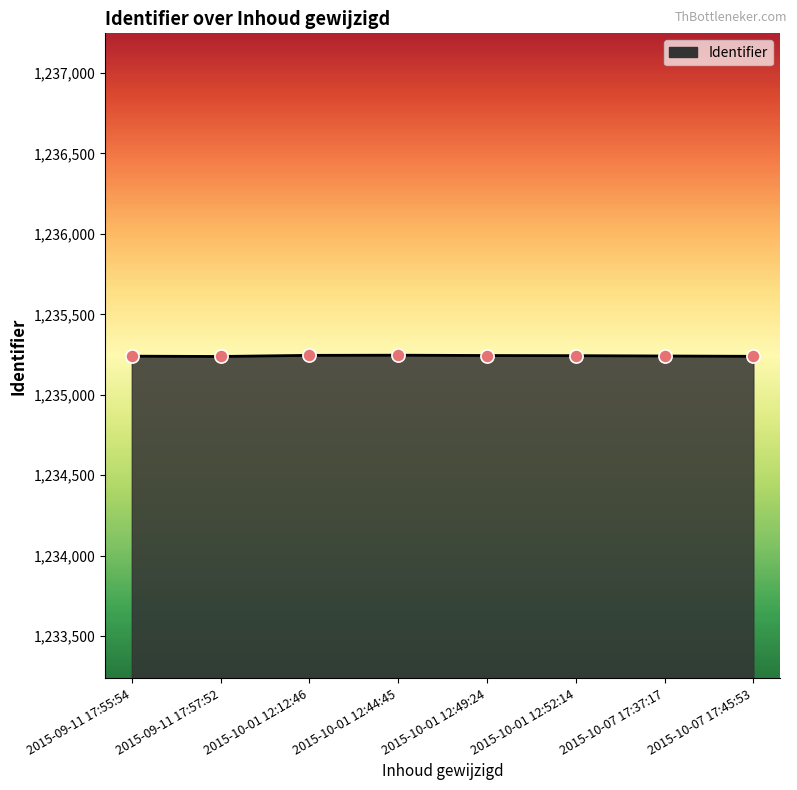

What is the ratio of the value at 2015-10-01 12:52:14 to the value at 2015-10-01 12:12:46?

1.0